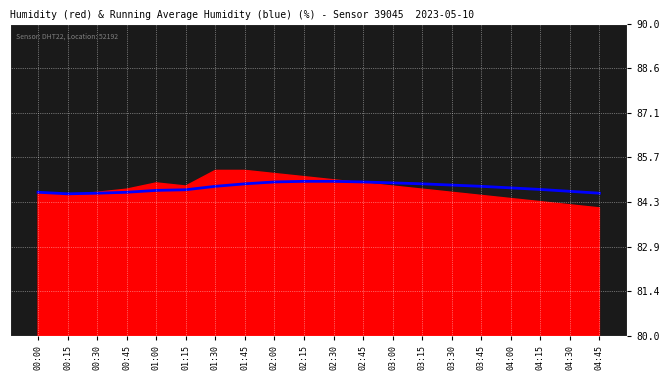

Reading left to right, transcribe all the data shown in this chart.

84.6	84.5	84.6	84.6	84.7	84.7	84.8	84.9	84.9	85.0	85.0	84.9	84.9	84.9	84.8	84.8	84.7	84.7	84.6	84.6